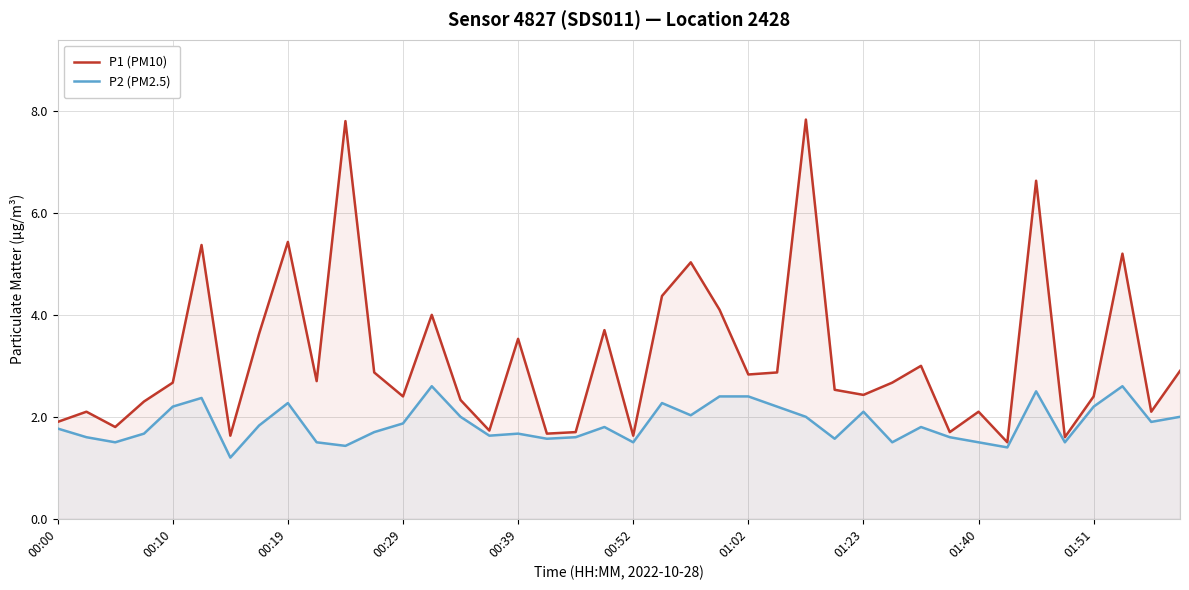

Which category has the highest value across all series?

26